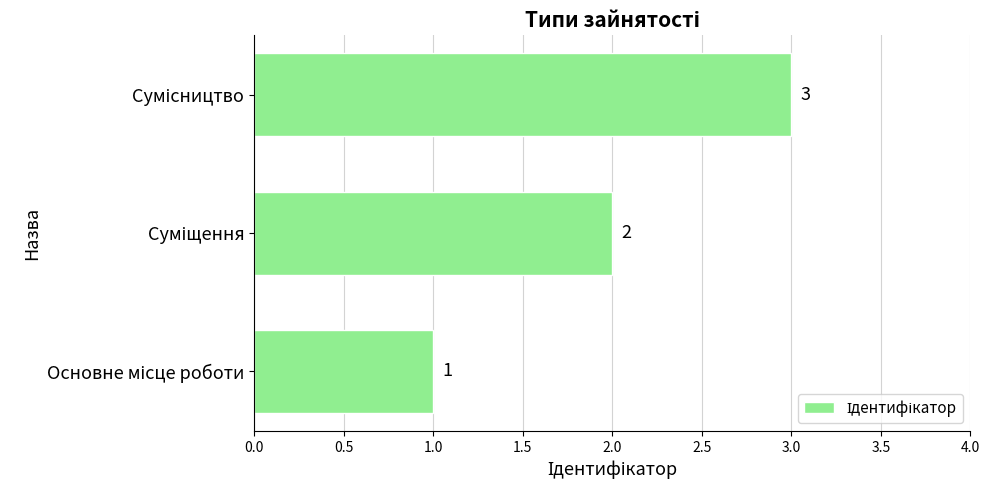

How many values are between 1 and 3?

3